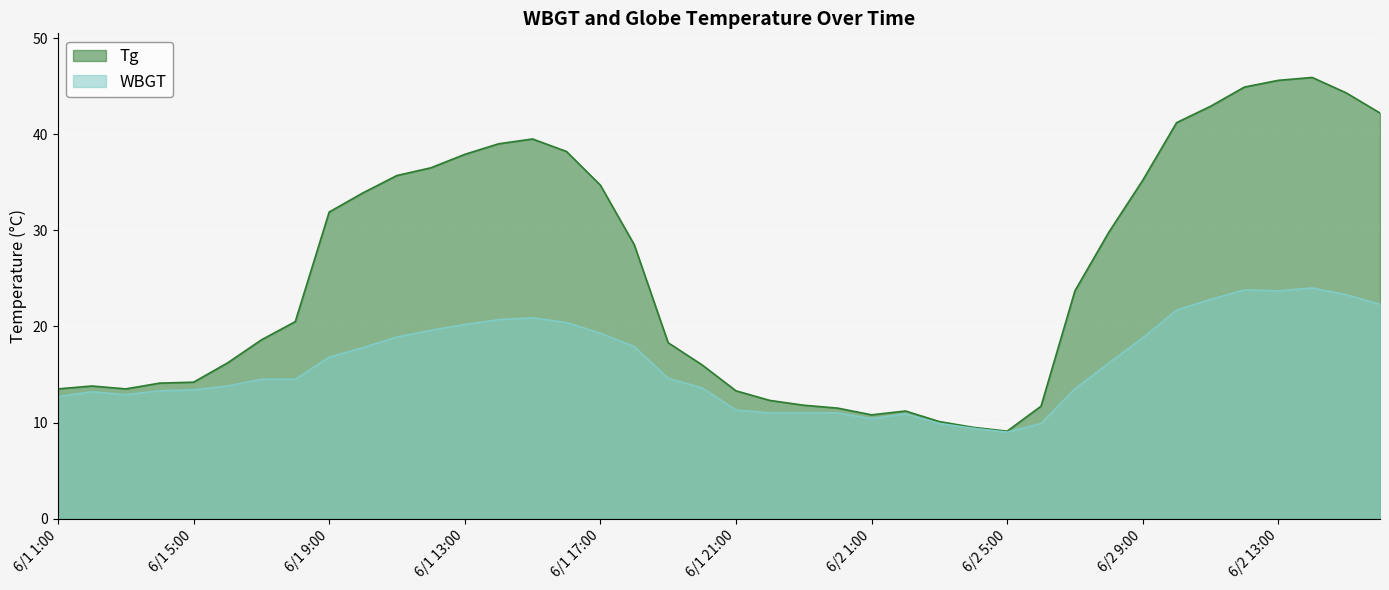

Which category has the lowest value in the WBGT series?

6/2 5:00